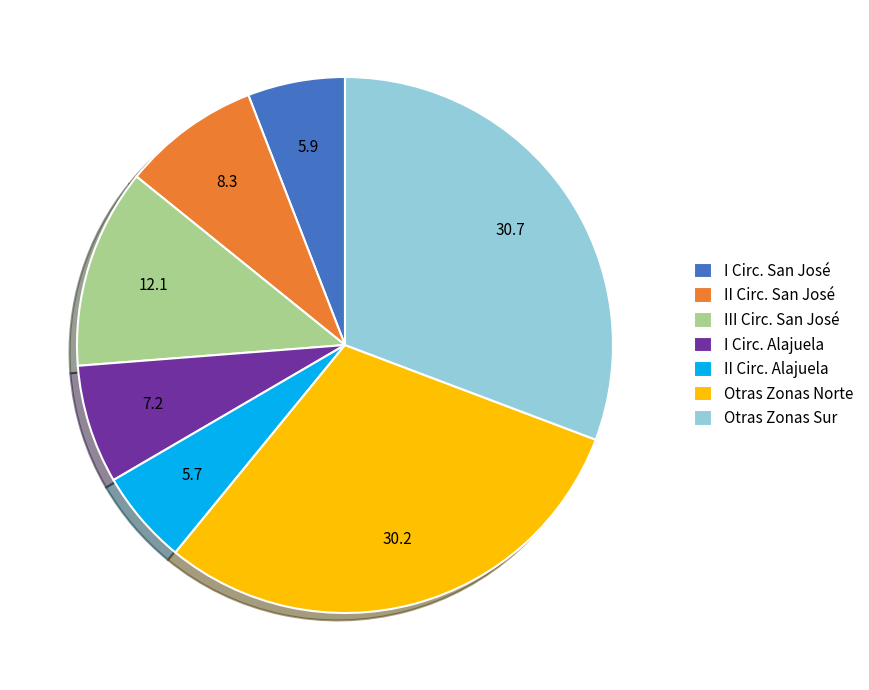

True or false: Otras Zonas Sur accounts for 31% of the total.

True